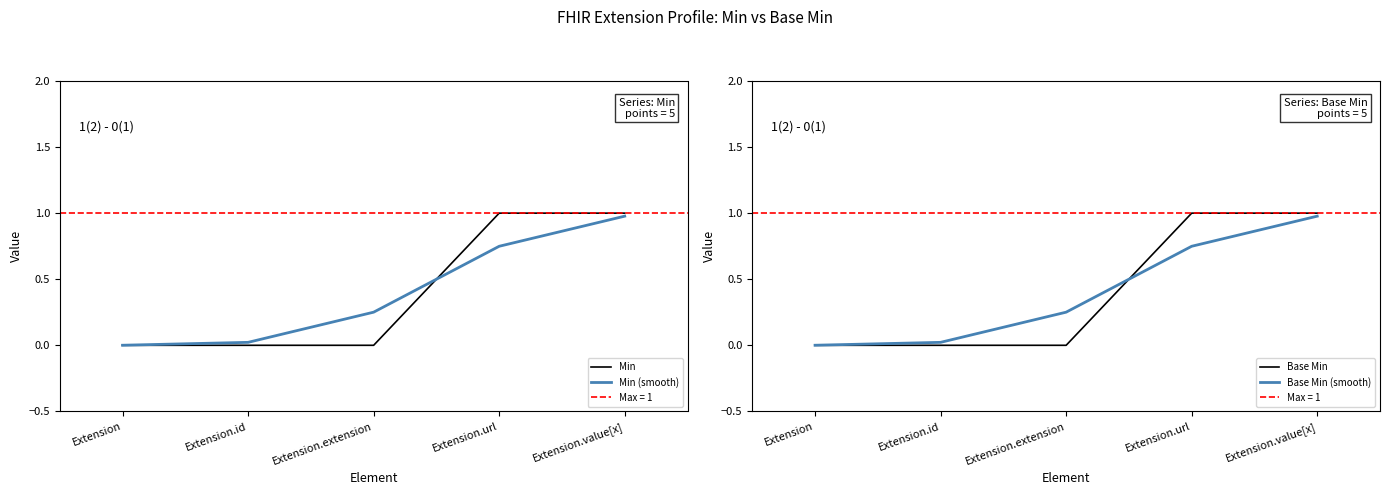

What is the average value of the Min (smooth) series?

0.4